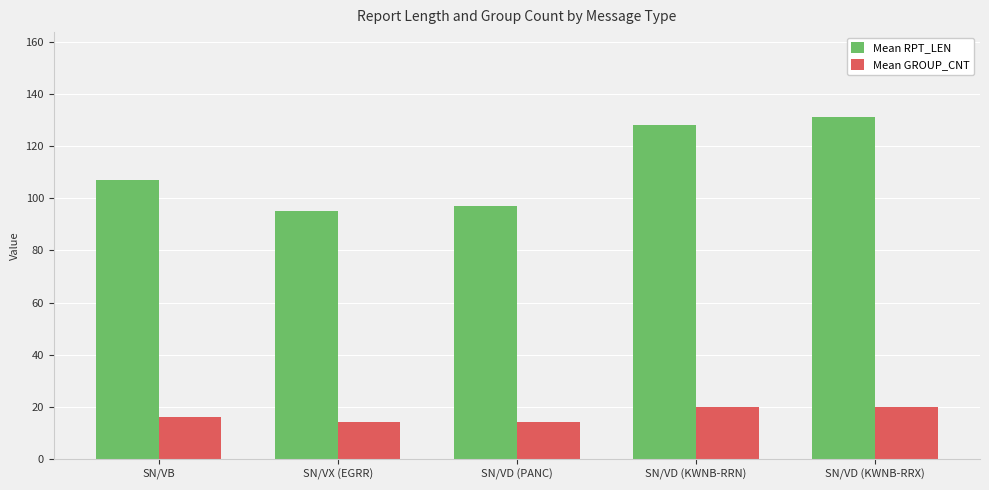

How many bars are there in total?

10